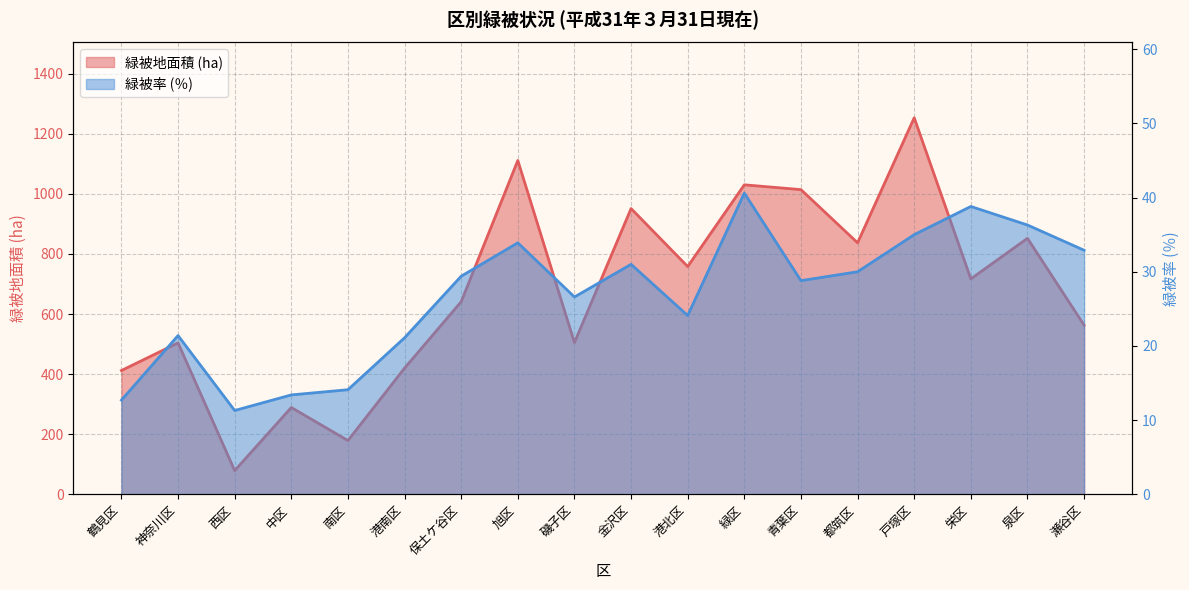

The value of 緑被率 (％) line at 栄区 is 17.0. True or false?

False